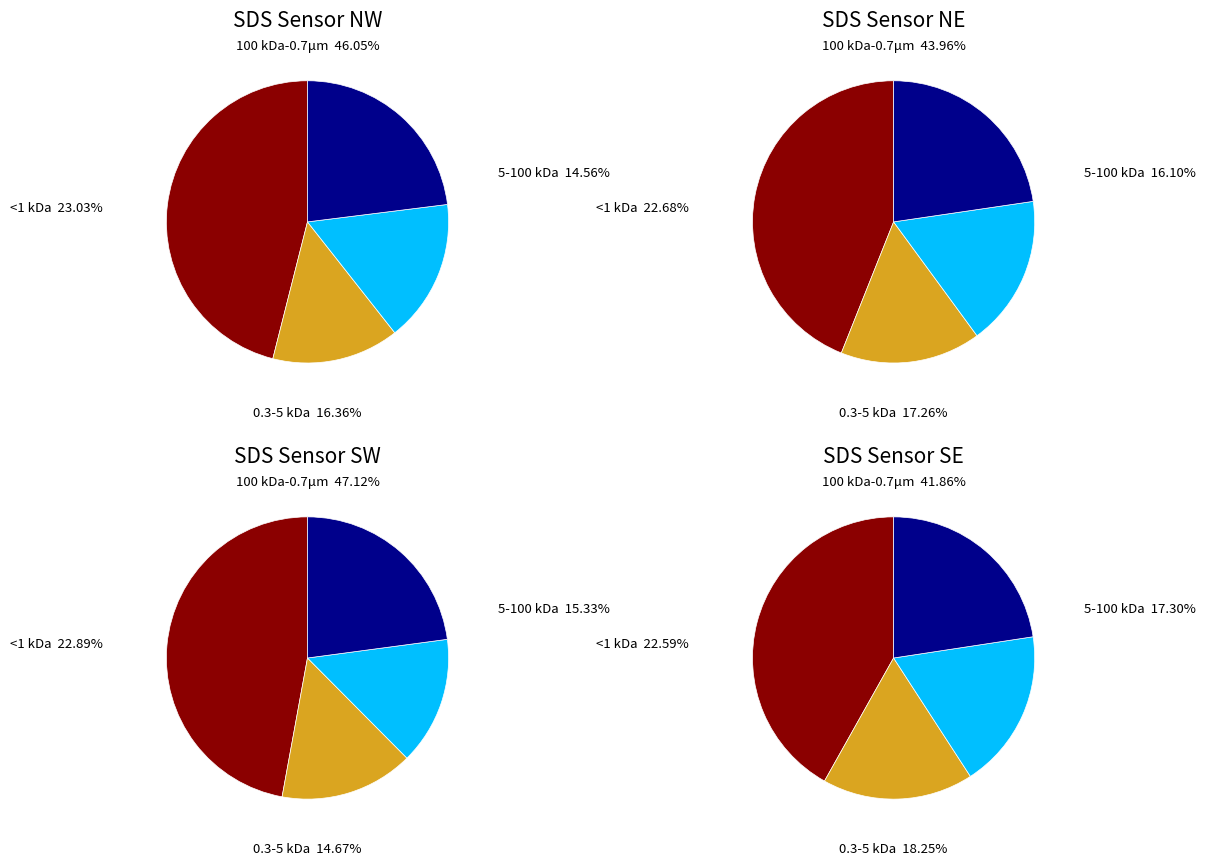

The 28 slice represents 1% of the pie. True or false?

False